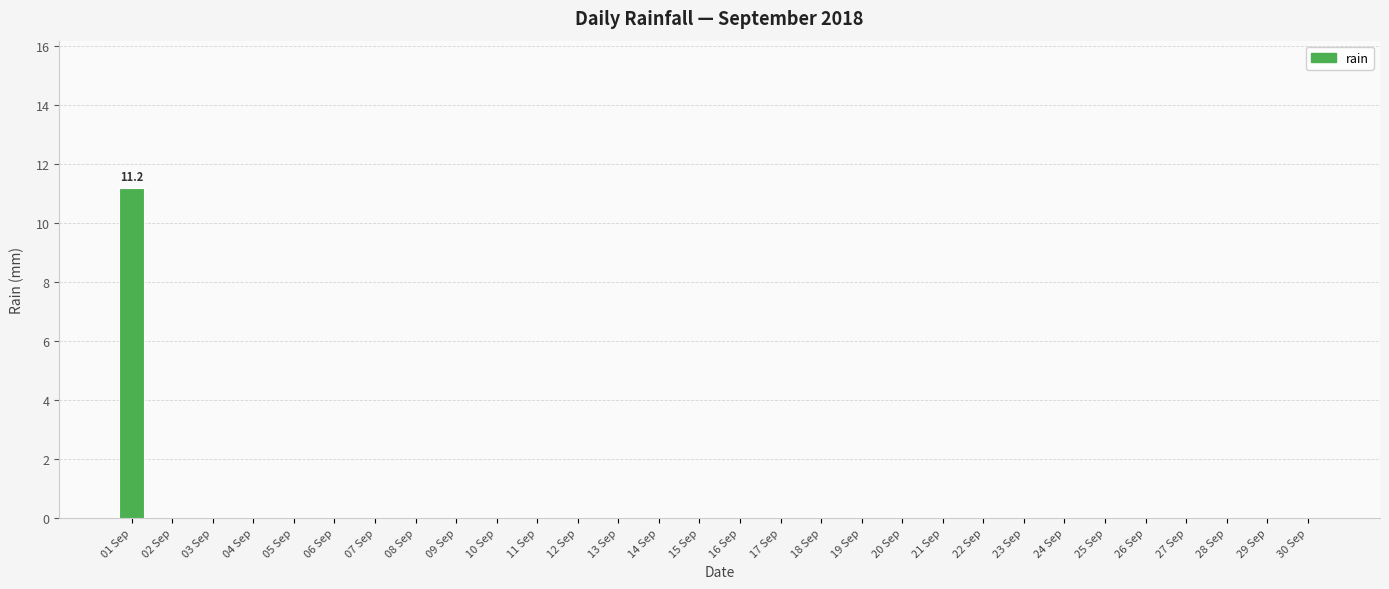

The value at 14 Sep is 0.0. True or false?

True